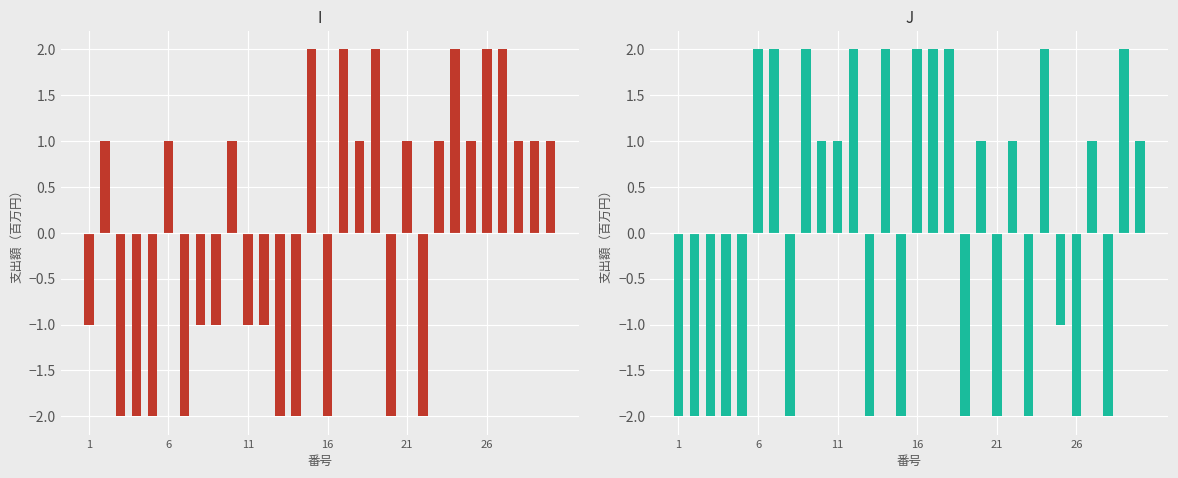

Between 26 and 22, which is larger?

26